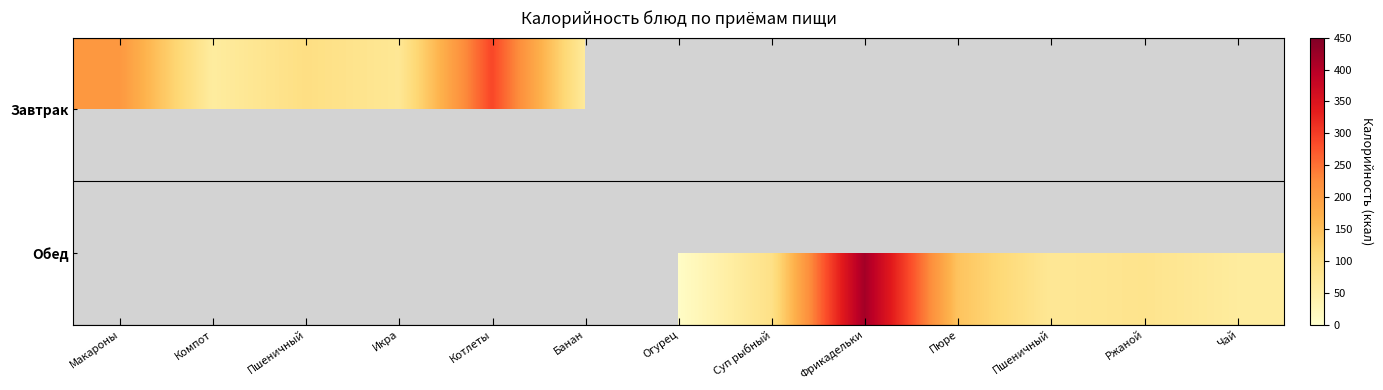

What is the sum of the Завтрак values at Банан and Пшеничный?

157.7